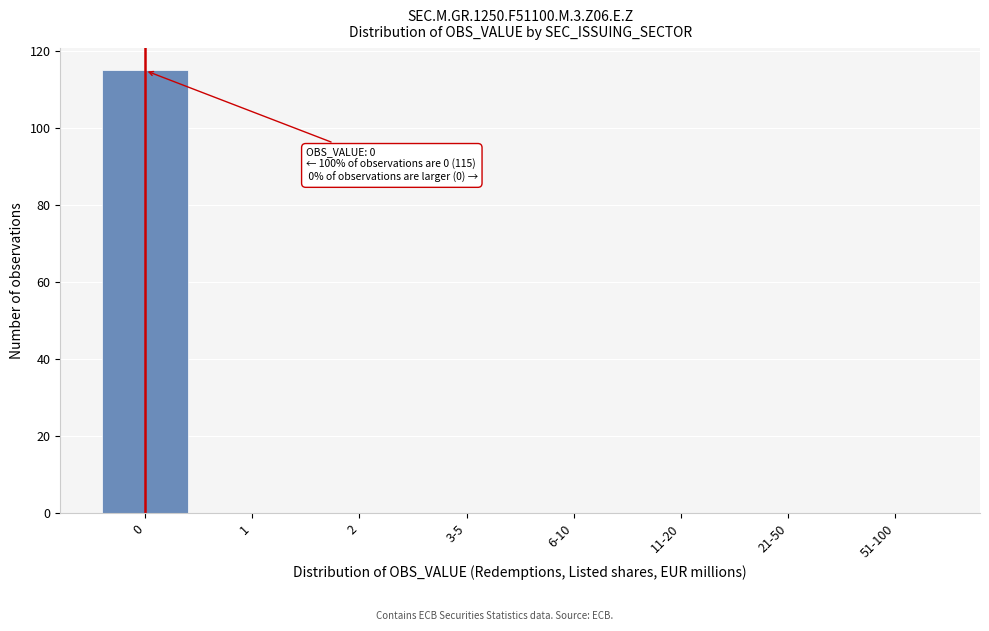

Reading left to right, list all the values displayed in this chart.

0=115	1=0	2=0	3-5=0	6-10=0	11-20=0	21-50=0	51-100=0